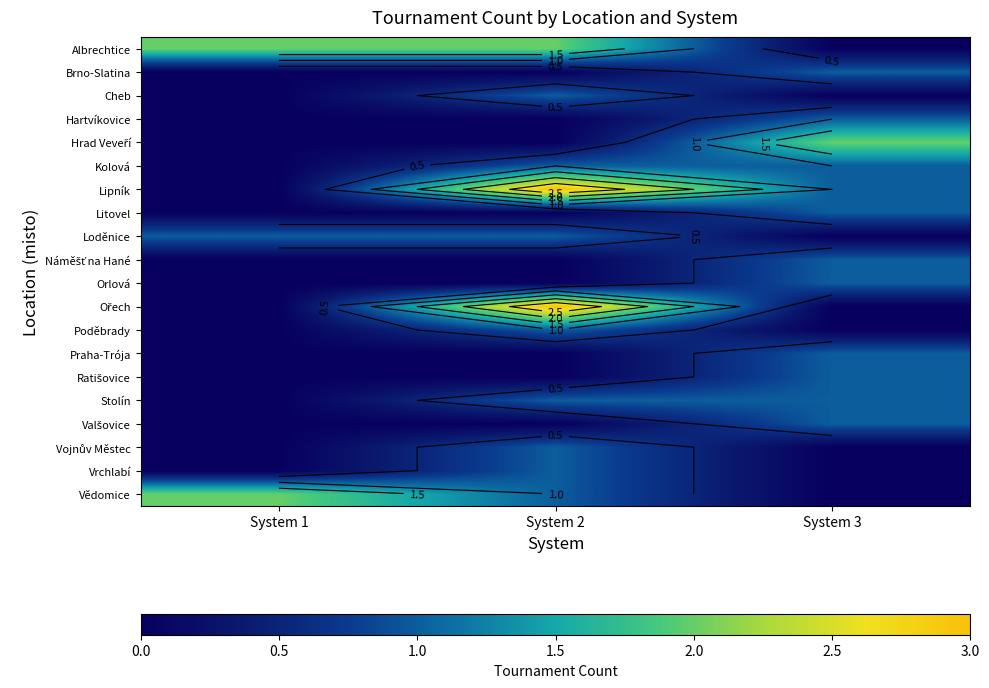

Rank the series by their maximum value, from lowest to highest.

Brno-Slatina, Cheb, Hartvíkovice, Kolová, Litovel, Loděnice, Náměšť na Hané, Orlová, Poděbrady, Praha-Trója, Ratišovice, Stolín, Valšovice, Vojnův Městec, Vrchlabí, Albrechtice, Hrad Veveří, Vědomice, Lipník, Ořech